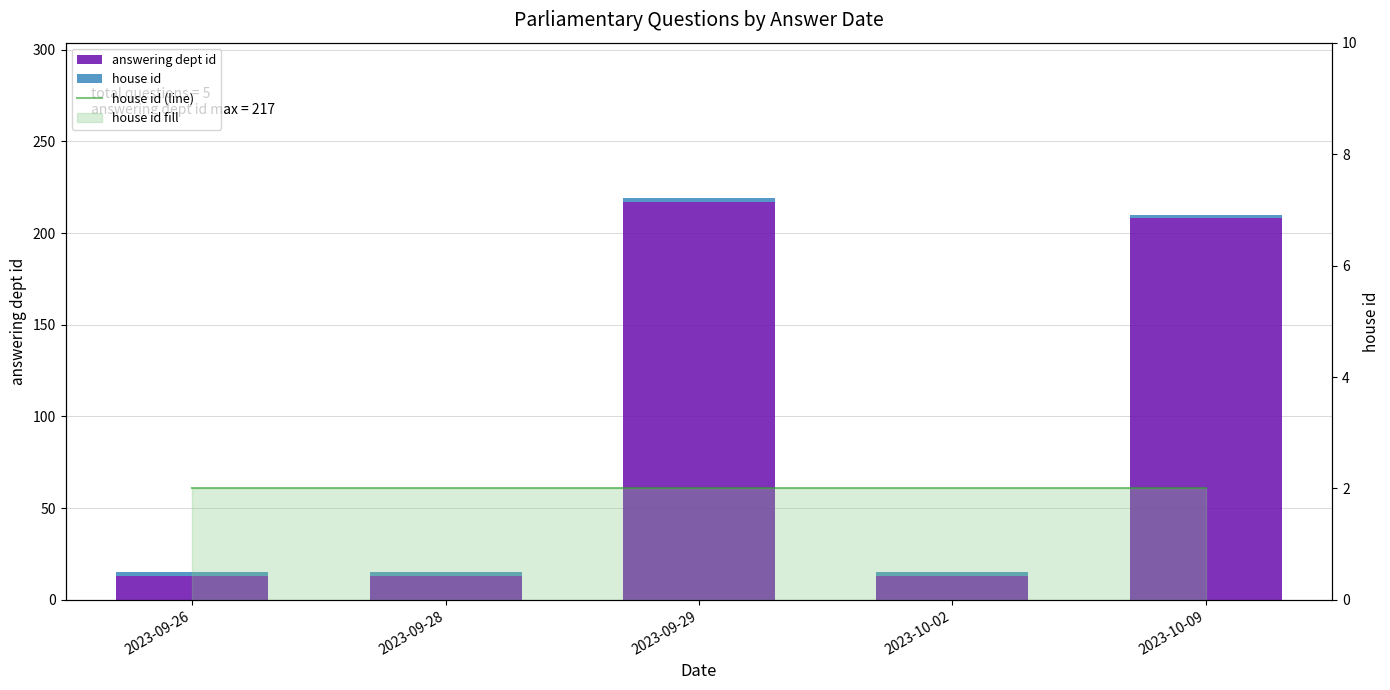

Is it true that answering dept id equals 23 at 2023-09-26?

False